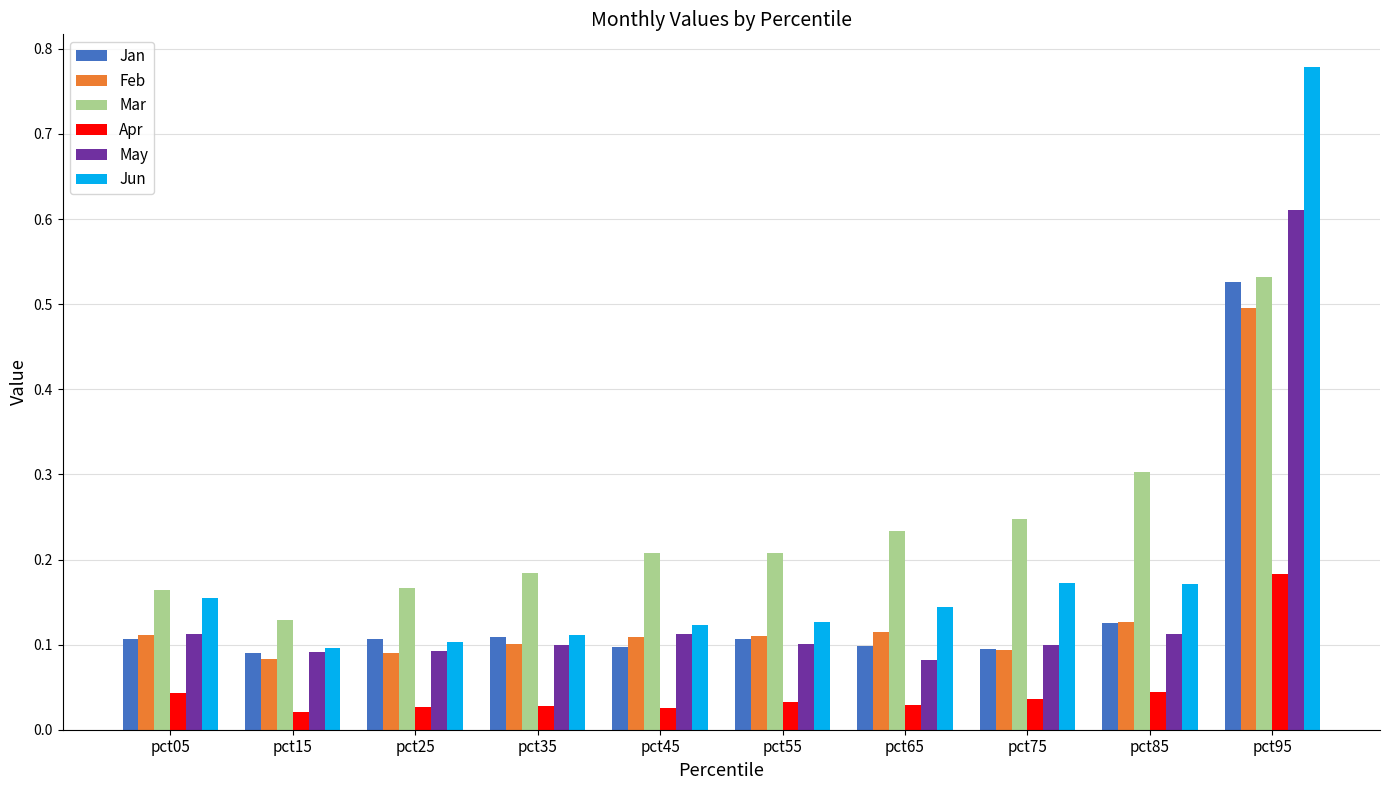

What is the difference between the maximum and minimum values in the Feb series?

0.4